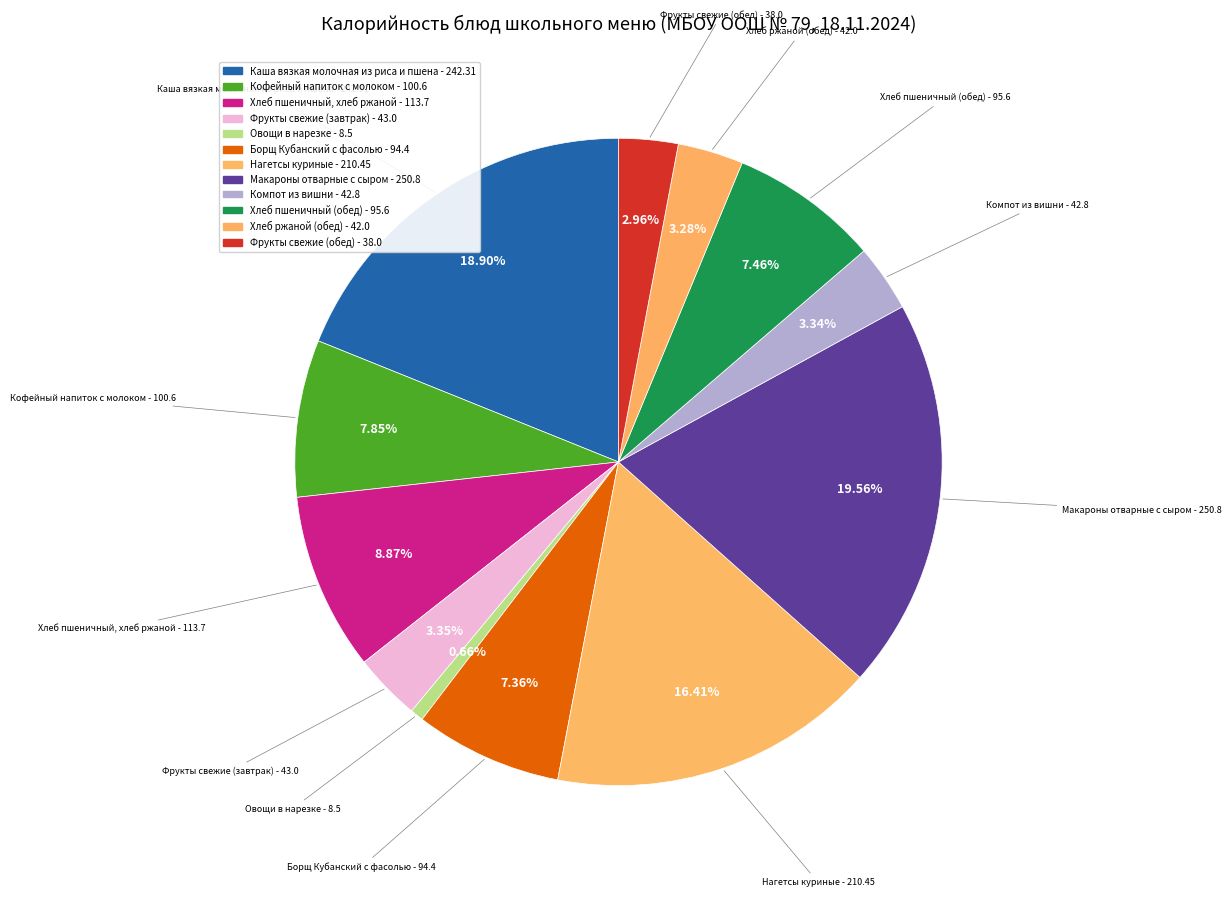

Rank the categories by value from lowest to highest.

Овощи в нарезке, Фрукты свежие (обед), Хлеб ржаной (обед), Компот из вишни, Фрукты свежие (завтрак), Борщ Кубанский с фасолью, Хлеб пшеничный (обед), Кофейный напиток с молоком, Хлеб пшеничный, хлеб ржаной, Нагетсы куриные, Каша вязкая молочная из риса и пшена, Макароны отварные с сыром